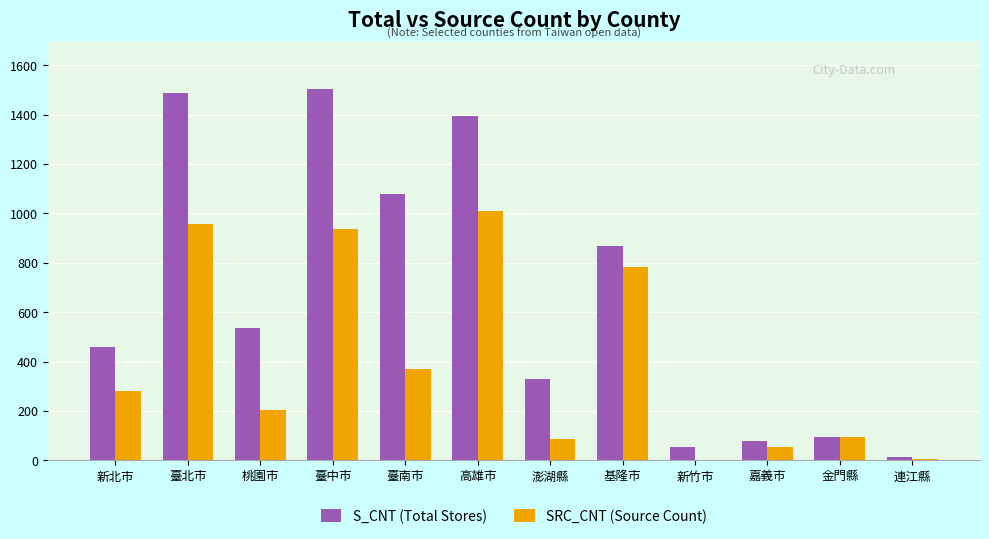

Which series changed the most between 桃園市 and 臺中市?

S_CNT (Total Stores)